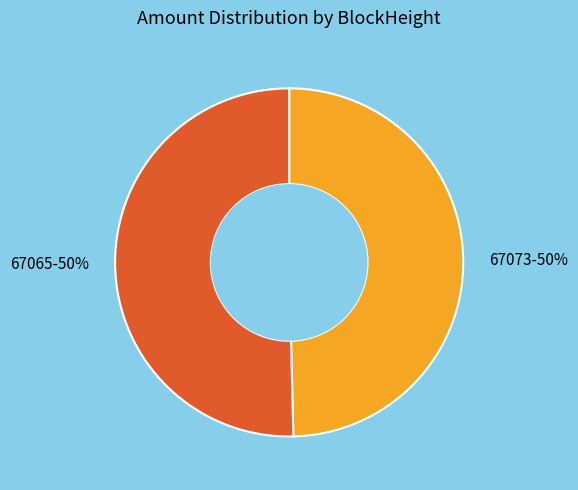

Approximately how many times larger is the value at 67065-50% compared to 67073-50%?

1.0